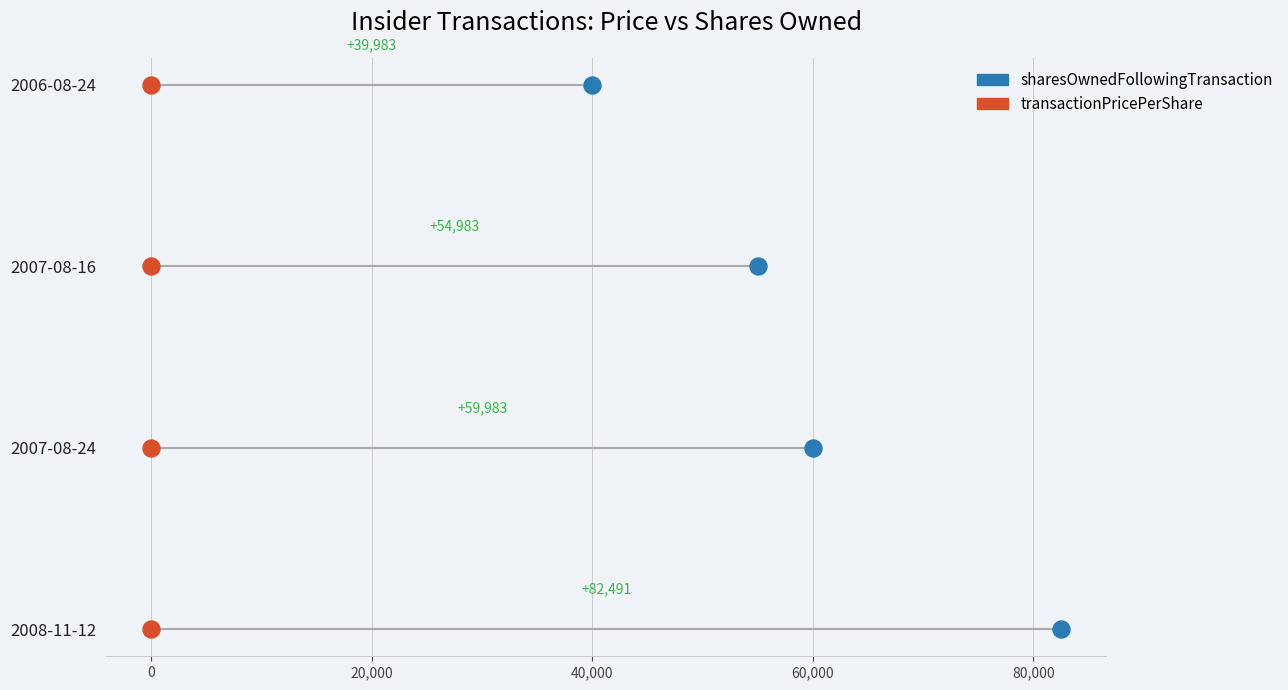

Which series reaches the minimum Y coordinate?

transactionPricePerShare